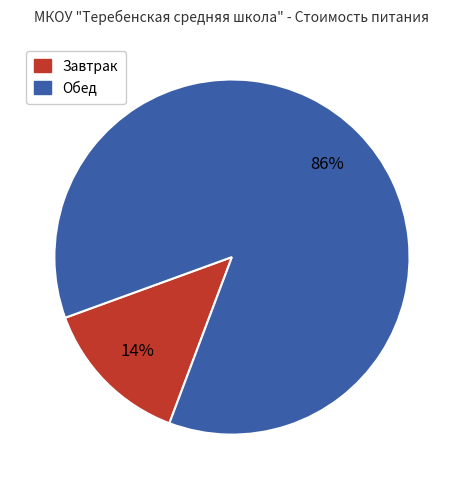

Does any single category account for the majority?

Yes